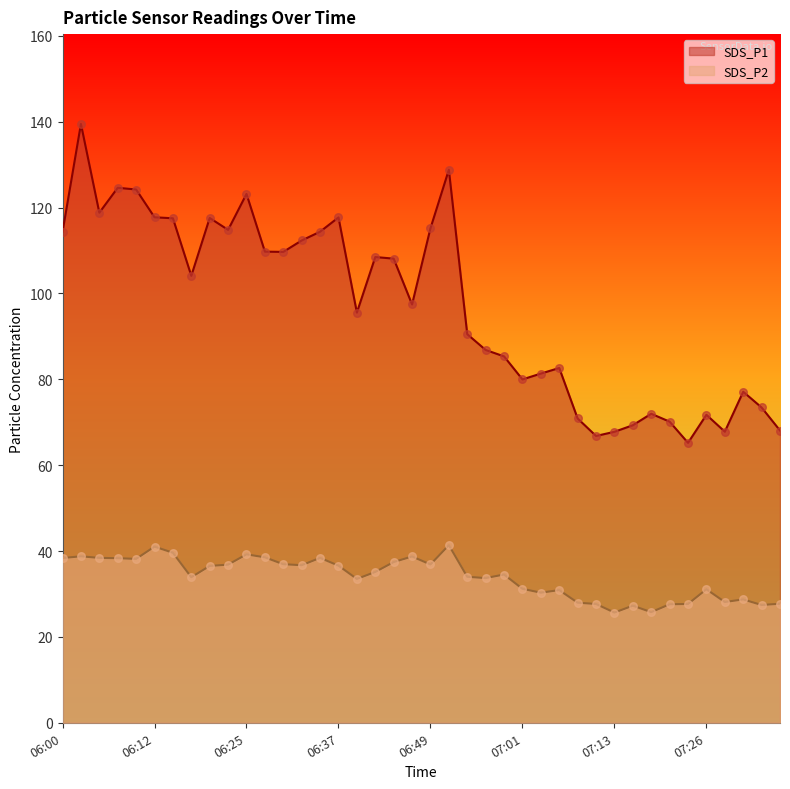

At how many categories does at least one series exceed 34?

40